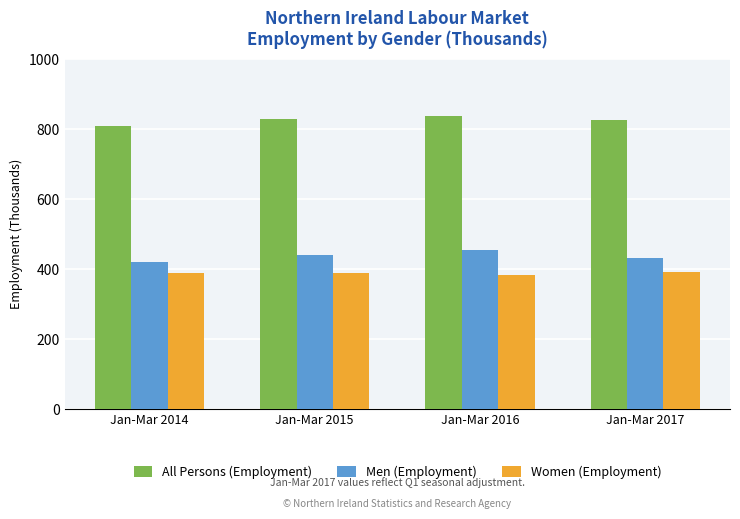

What is the total value across all series at Jan-Mar 2016?

1676